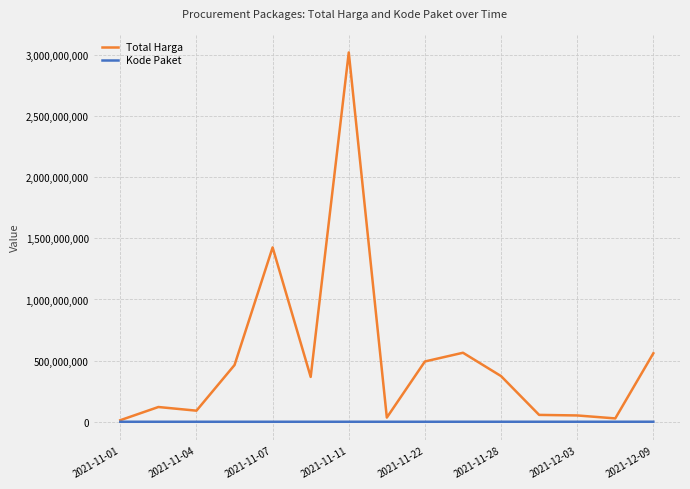

Which series has the widest spread of values?

Total Harga